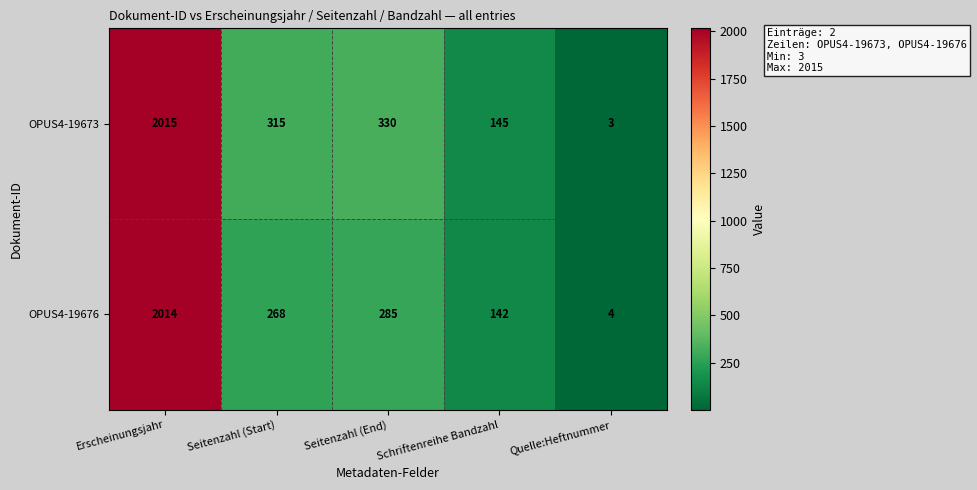

What is the spread (max minus min) of values at Seitenzahl (End)?

45